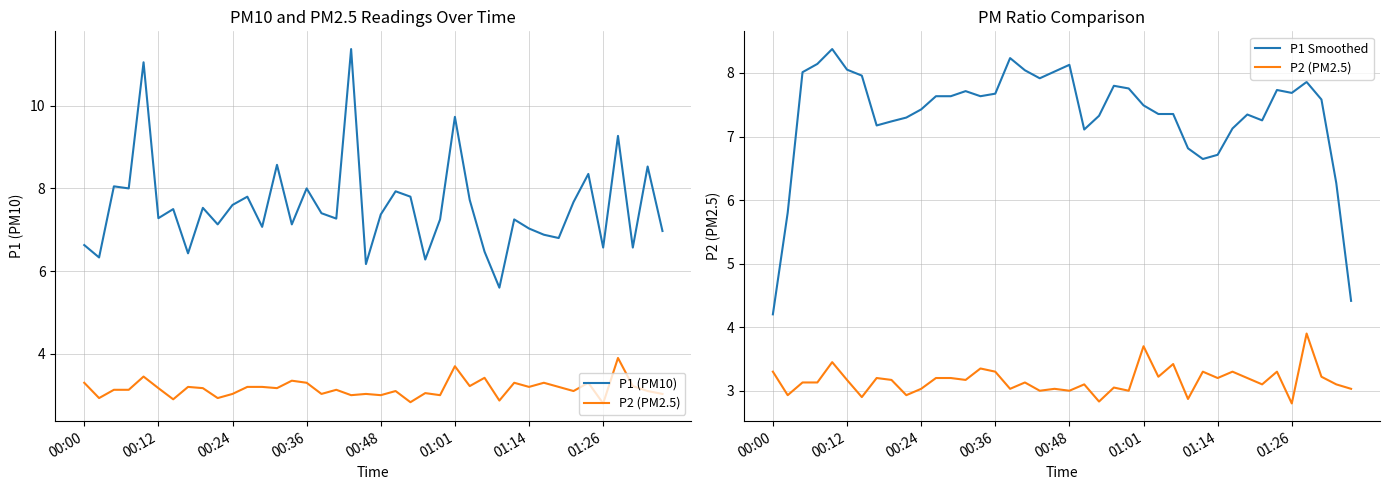

How many categories are shown in the chart?

40